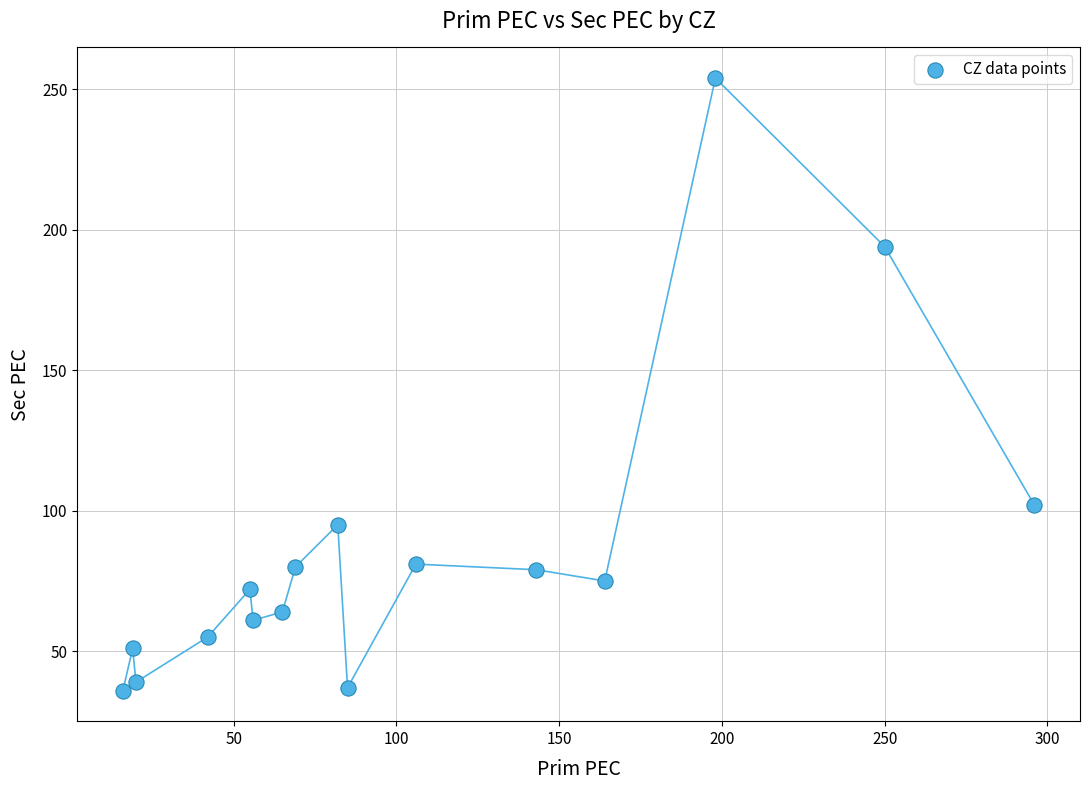

What Y value in the scatter plot is closest to 145?

102